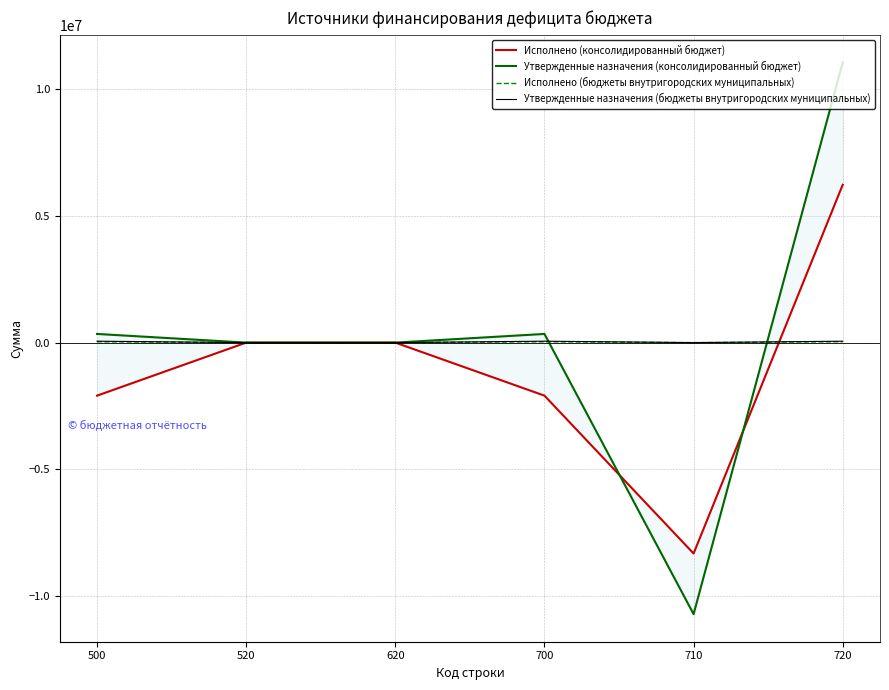

True or false: Исполнено (бюджеты внутригородских муниципальных) has more than 2 interior local peaks.

False